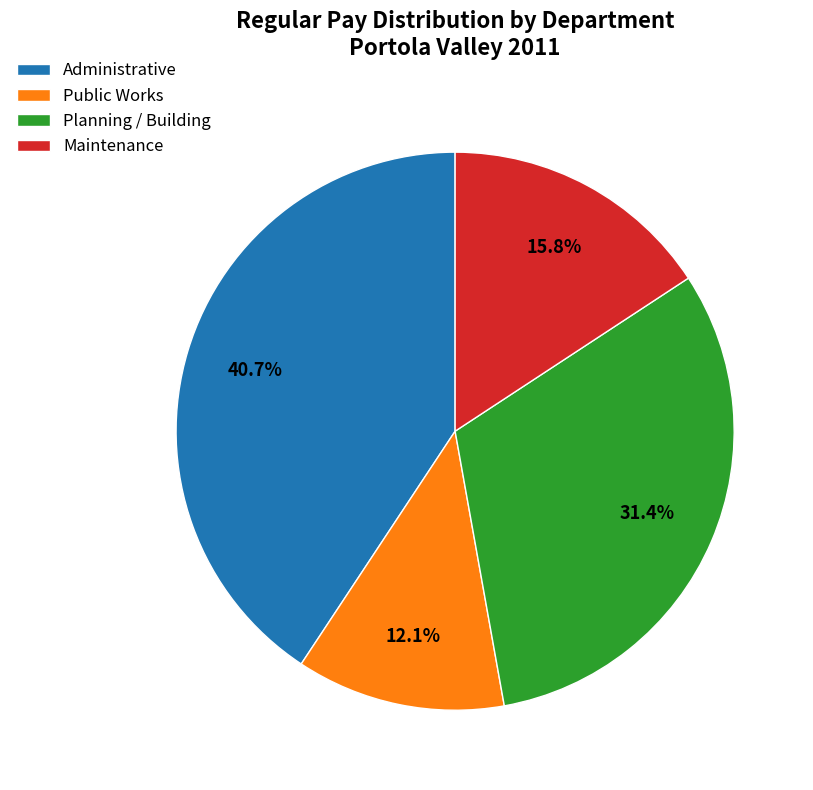

Does Administrative account for over 50% of the chart?

No